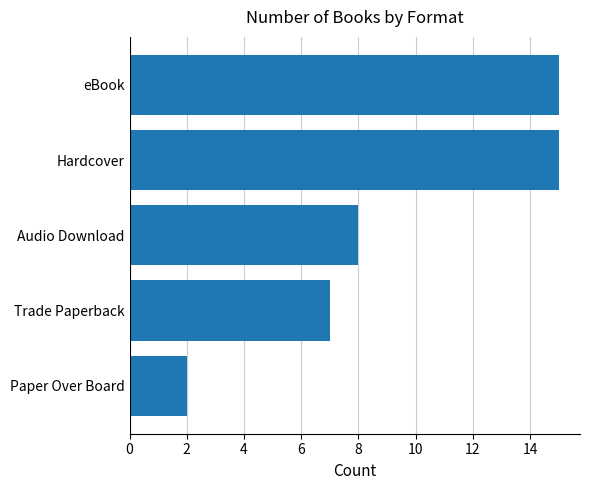

Which has a higher value, Hardcover or Audio Download?

Hardcover